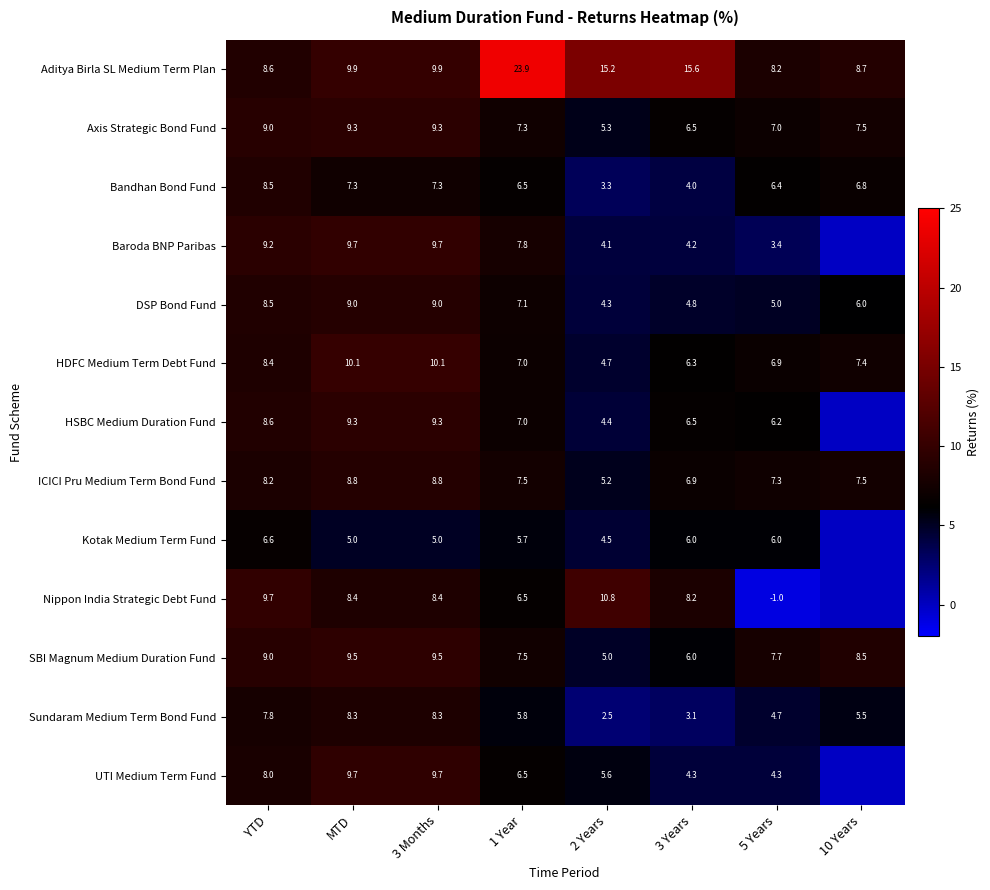

Is the value of Nippon India Strategic Debt Fund at 2 Years greater than the value of Sundaram Medium Term Bond Fund at 10 Years?

Yes